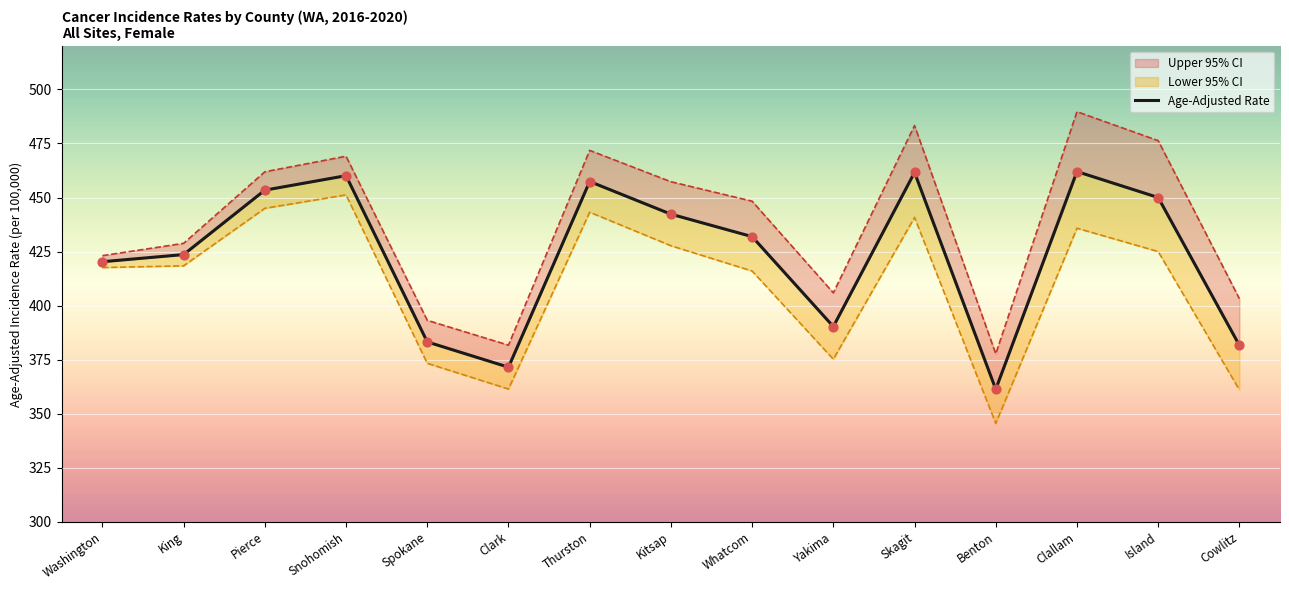

Which has a higher value, Thurston or Yakima?

Thurston